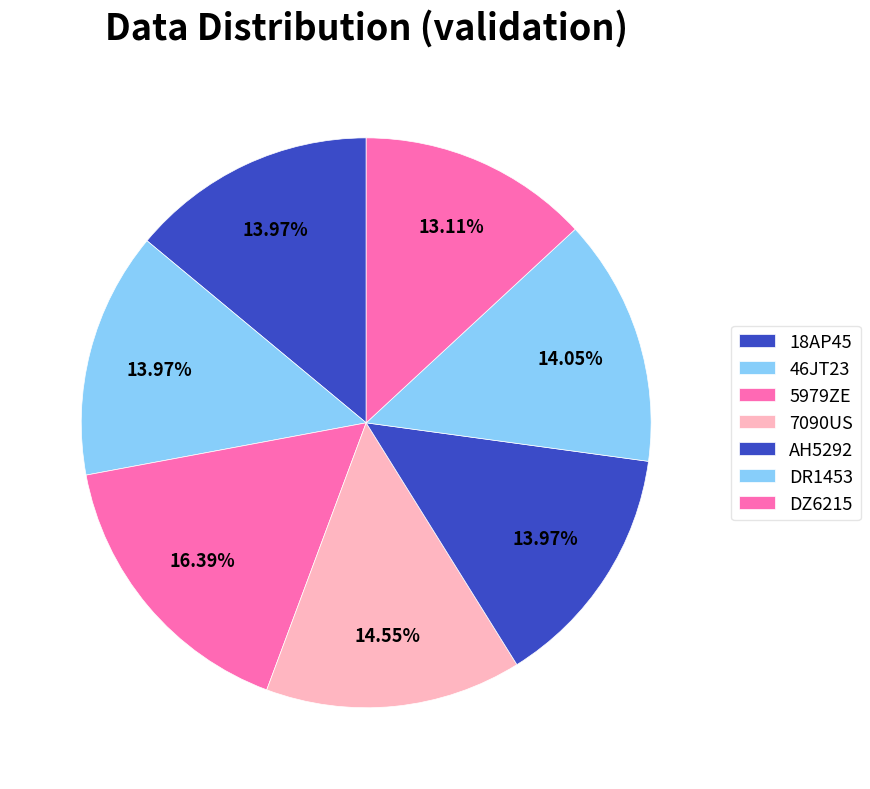

To the nearest percent, what portion does 18AP45 represent?

14%